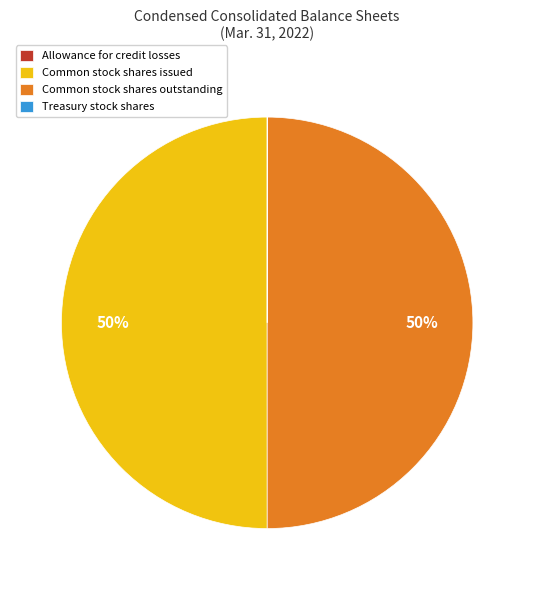

To the nearest percent, what portion does Common stock shares outstanding represent?

50%